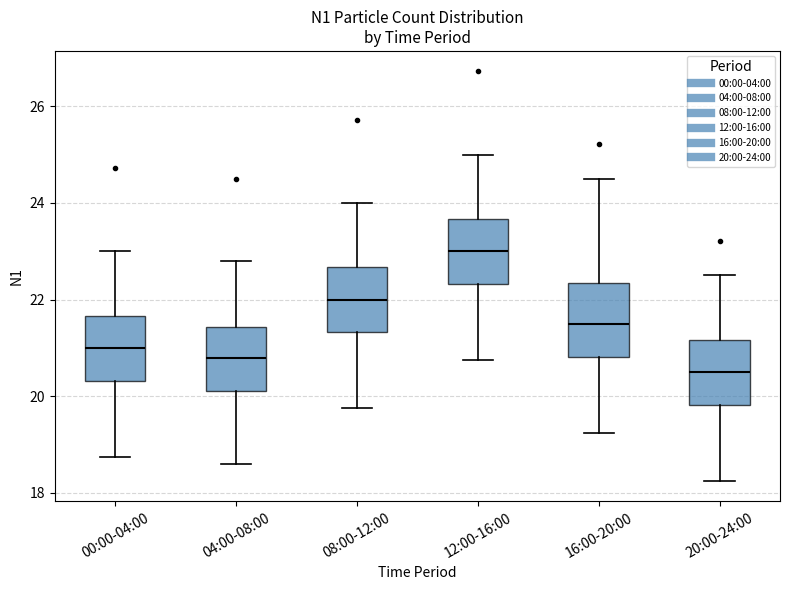

Which box has the highest median line?

12:00-16:00